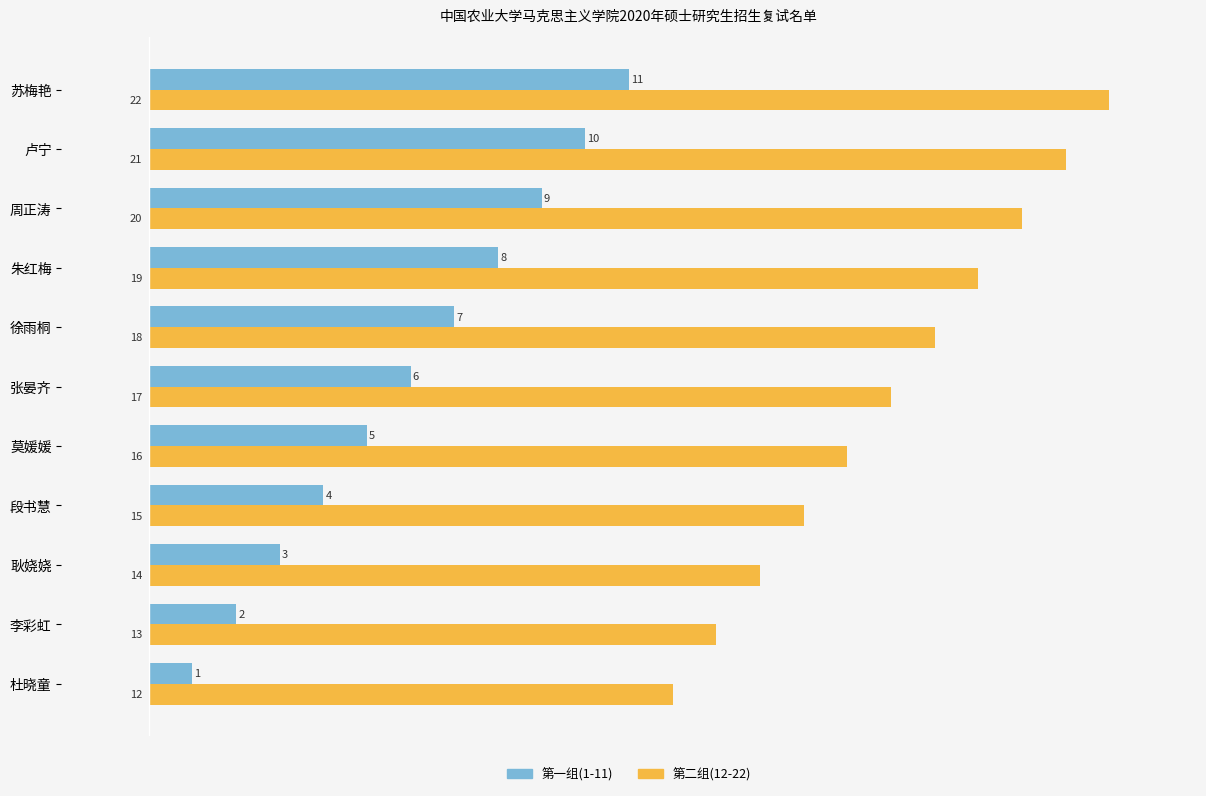

What is the approximate value of 第一组(1-11) at 张晏齐, to the nearest 5?

5